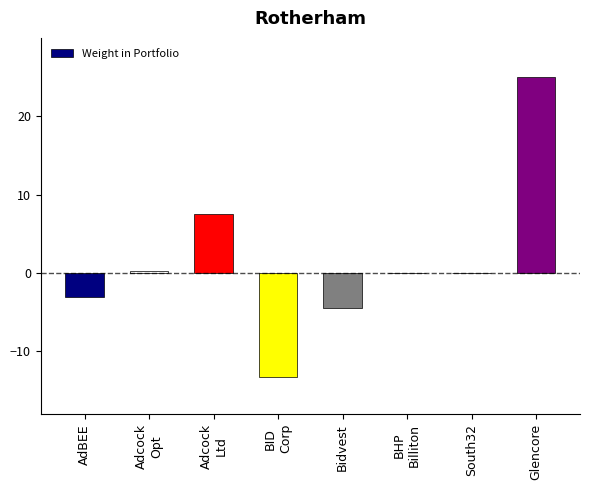

What is the sum of all values?

12.1